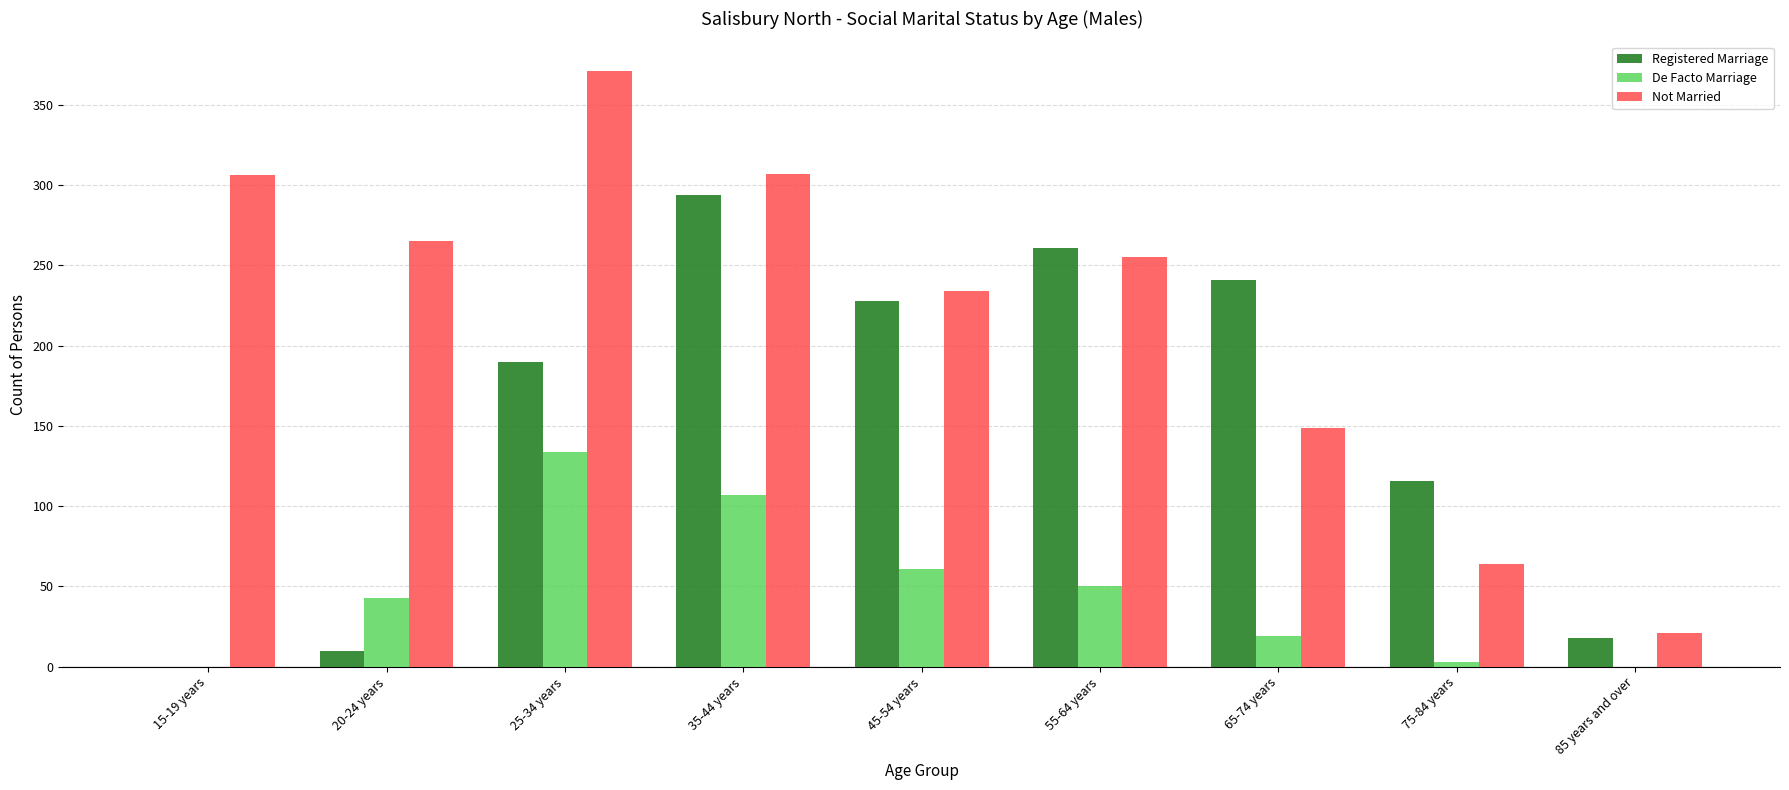

What is the maximum value for De Facto Marriage?

134